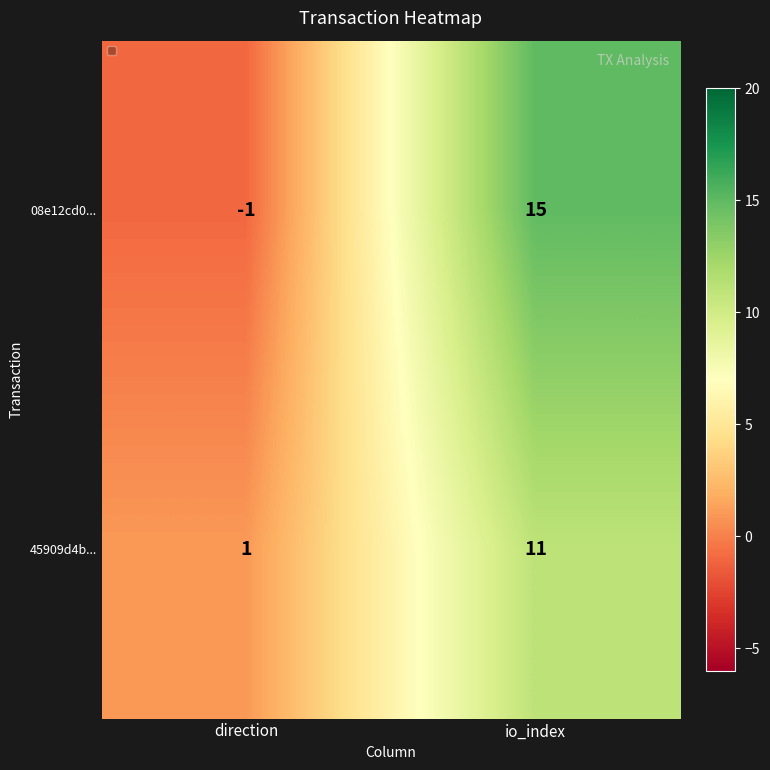

The 45909d4b... series shows 11 at io_index. True or false?

True